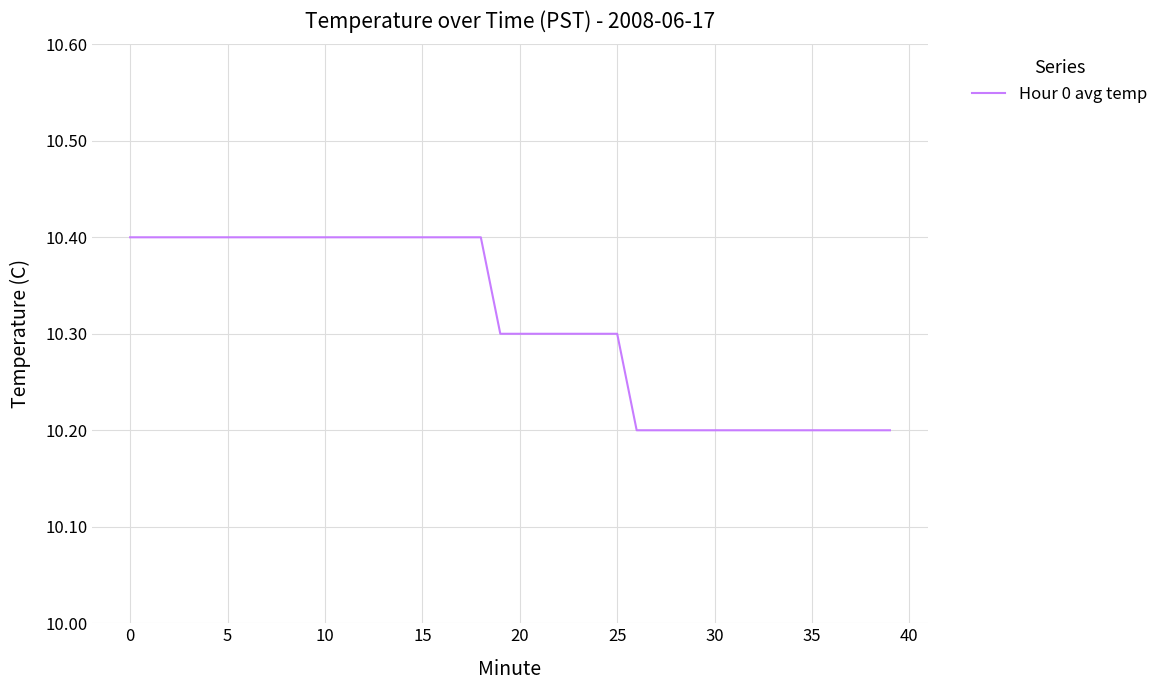

What is the greatest value displayed?

10.4